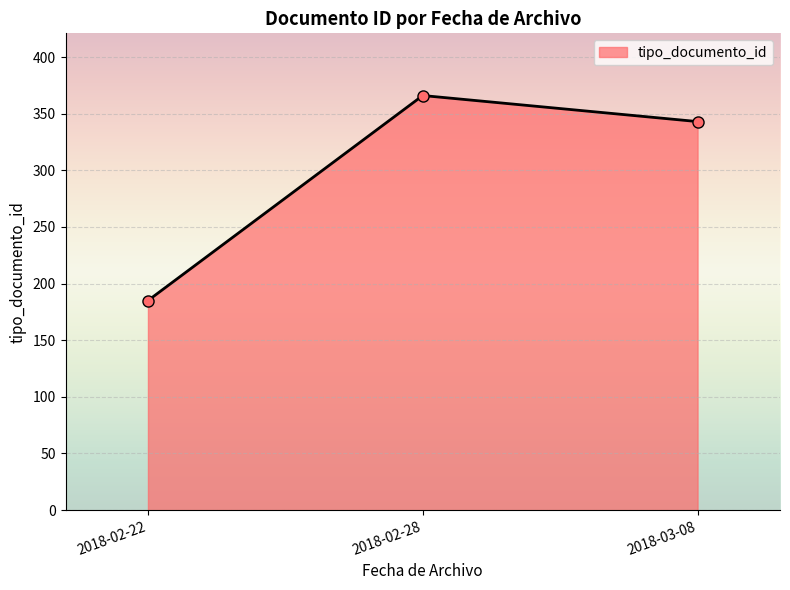

What value does the data have at 2018-03-08?

343